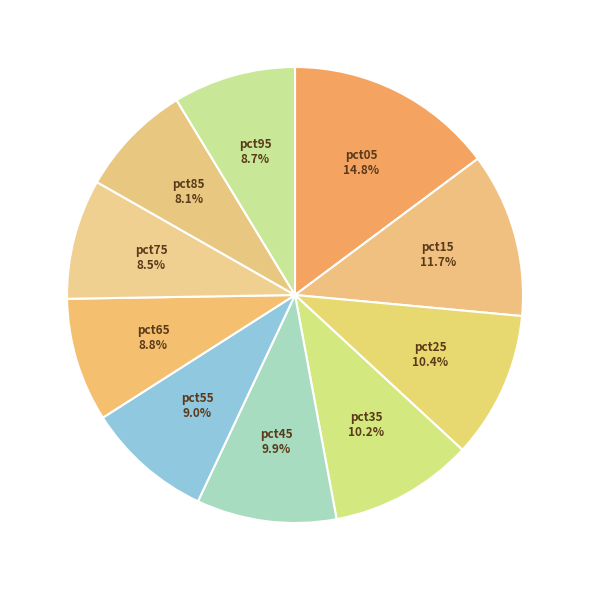

Between pct85 and pct65, which is larger?

pct65